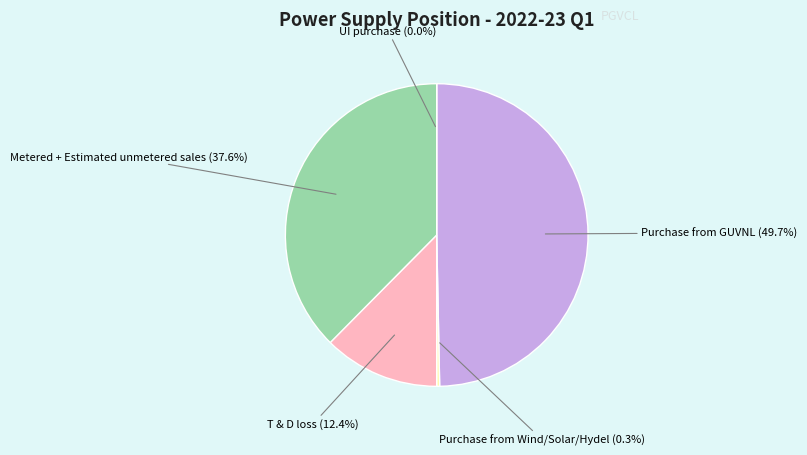

Is there any slice that represents more than half of the pie?

No